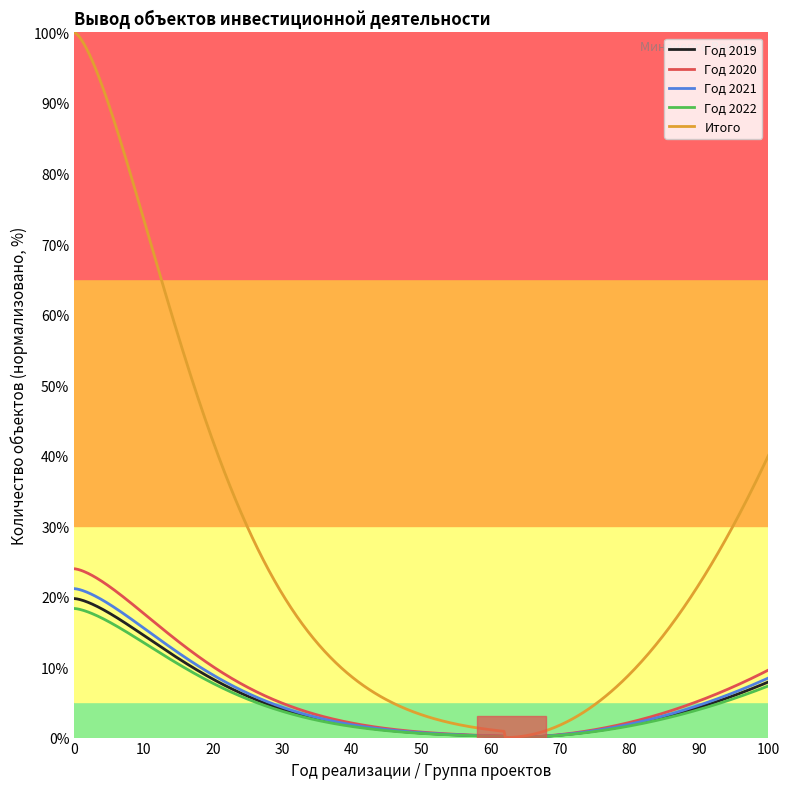

Which series has the widest spread of values?

Итого